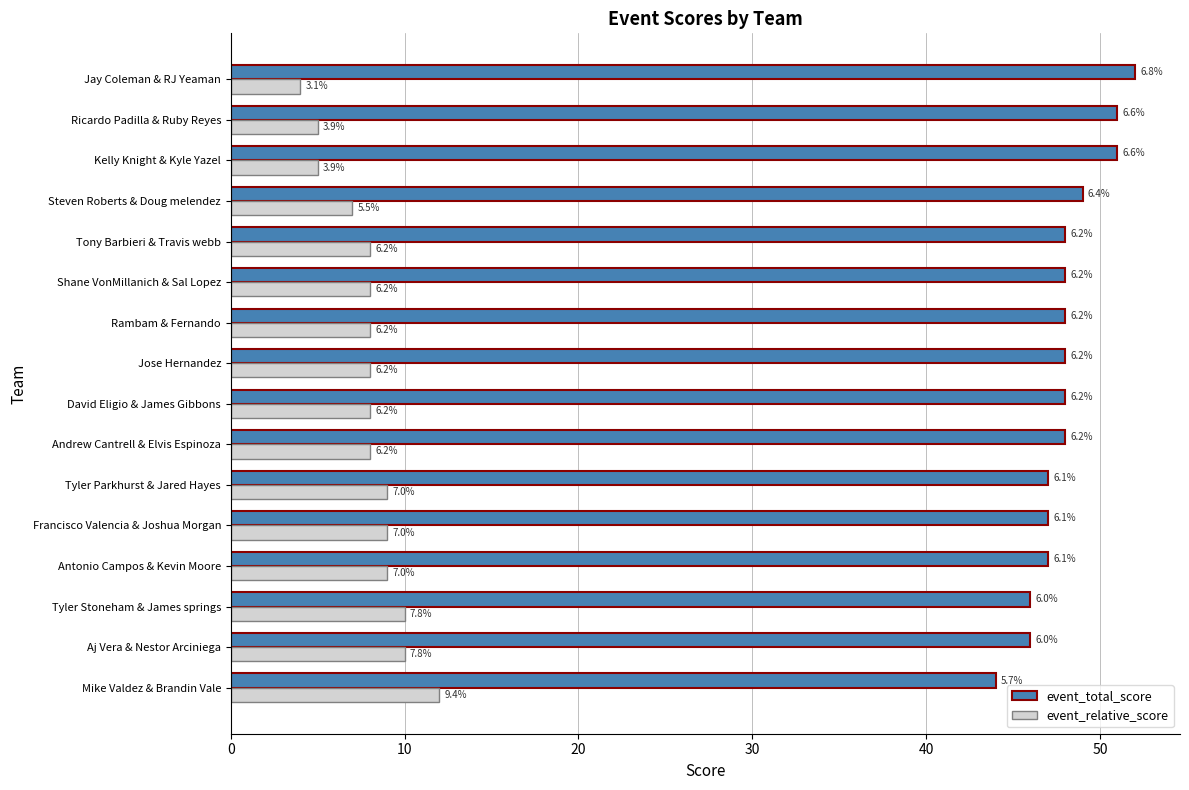

What are all the series names shown in the legend?

event_total_score, event_relative_score